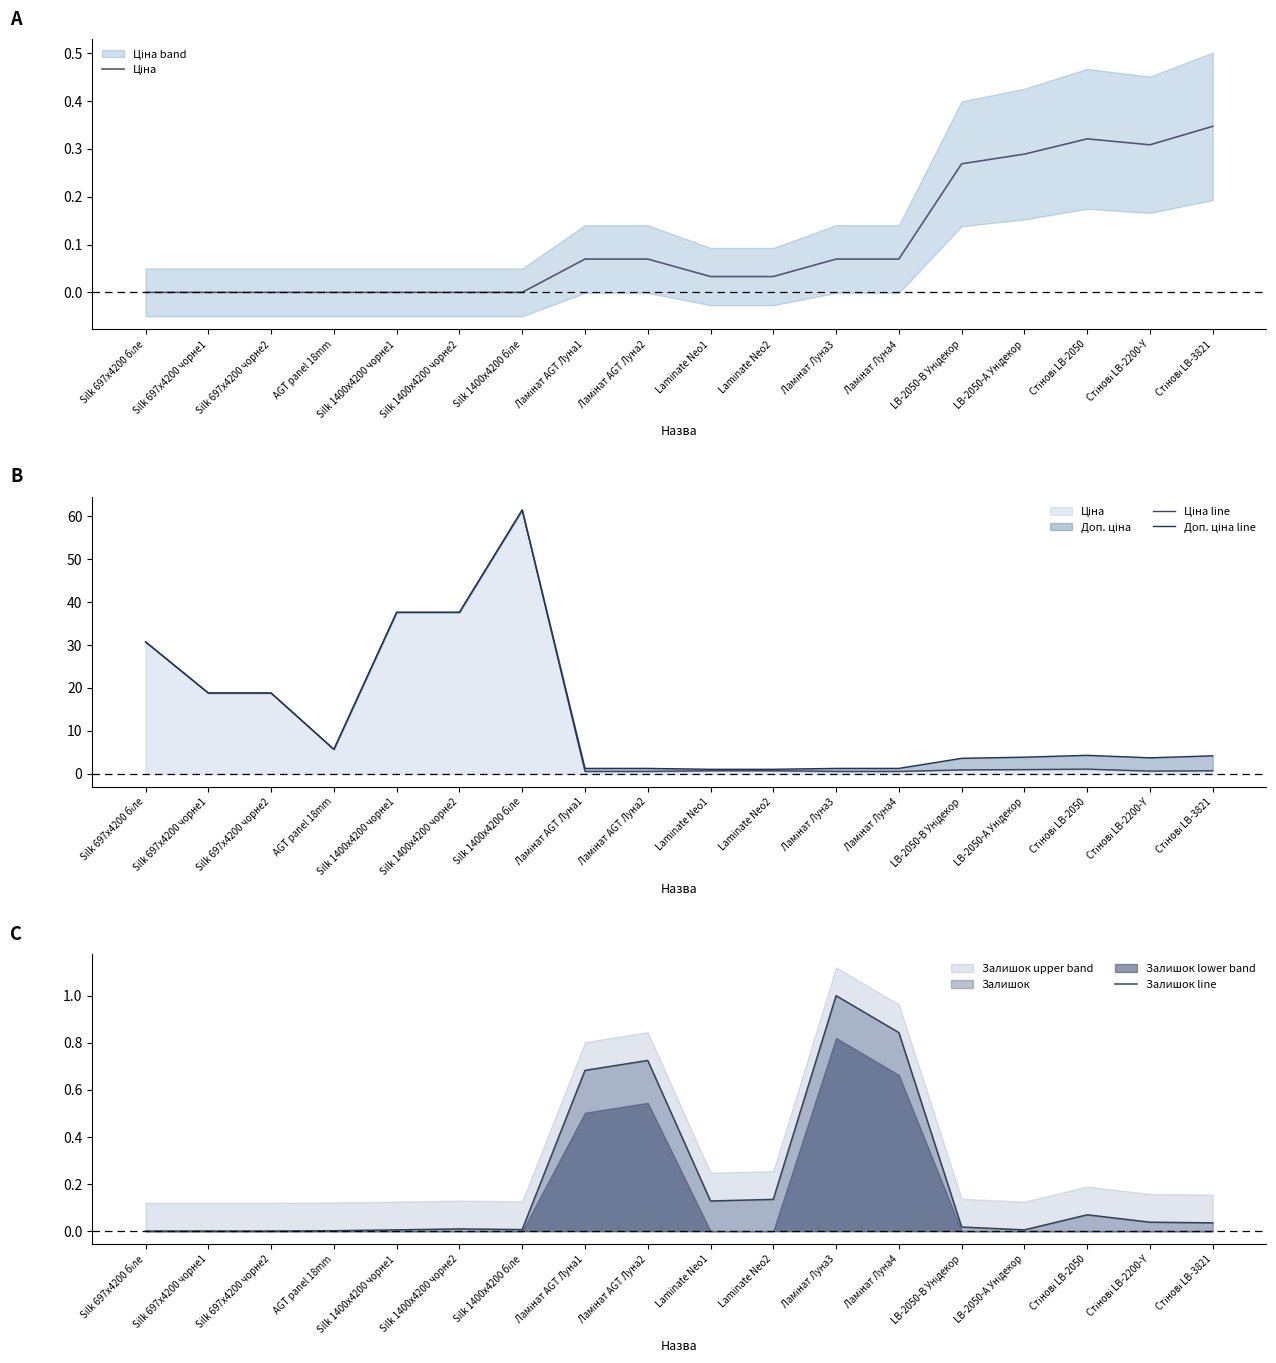

The value of Ціна line at Ламінат Луна4 is 0.9. True or false?

False